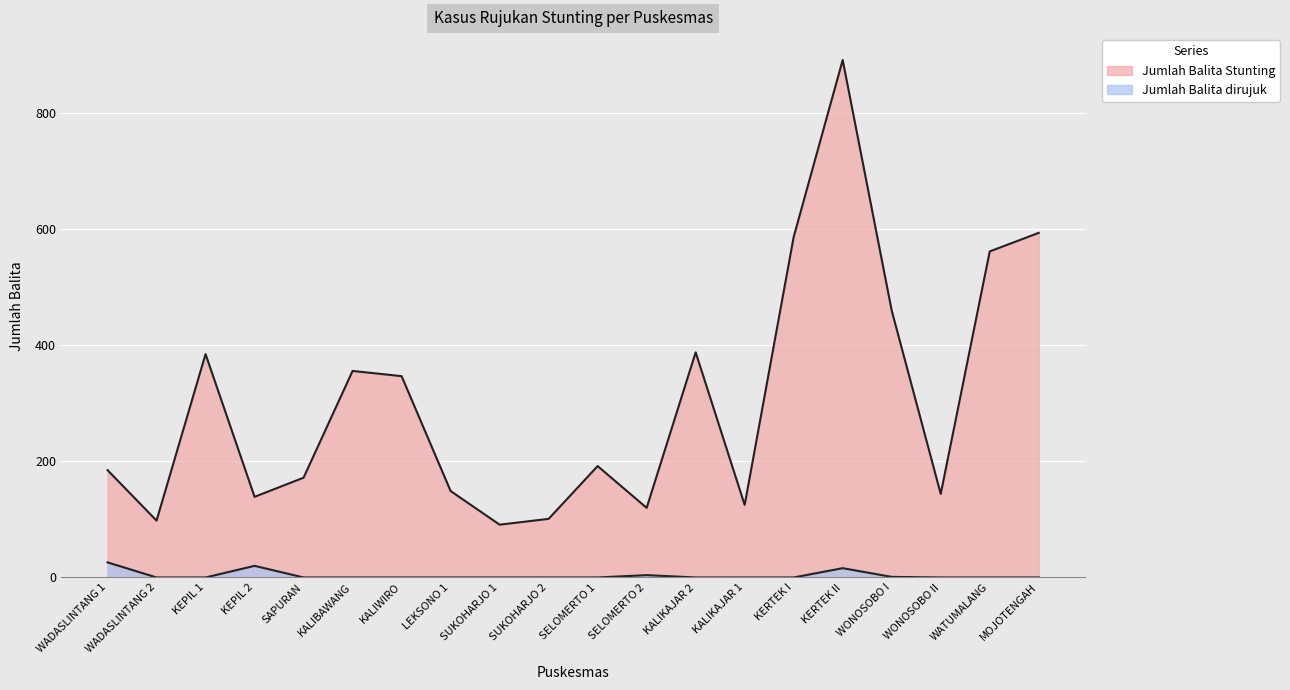

At which category does Jumlah Balita dirujuk reach its first local peak?

KEPIL 2